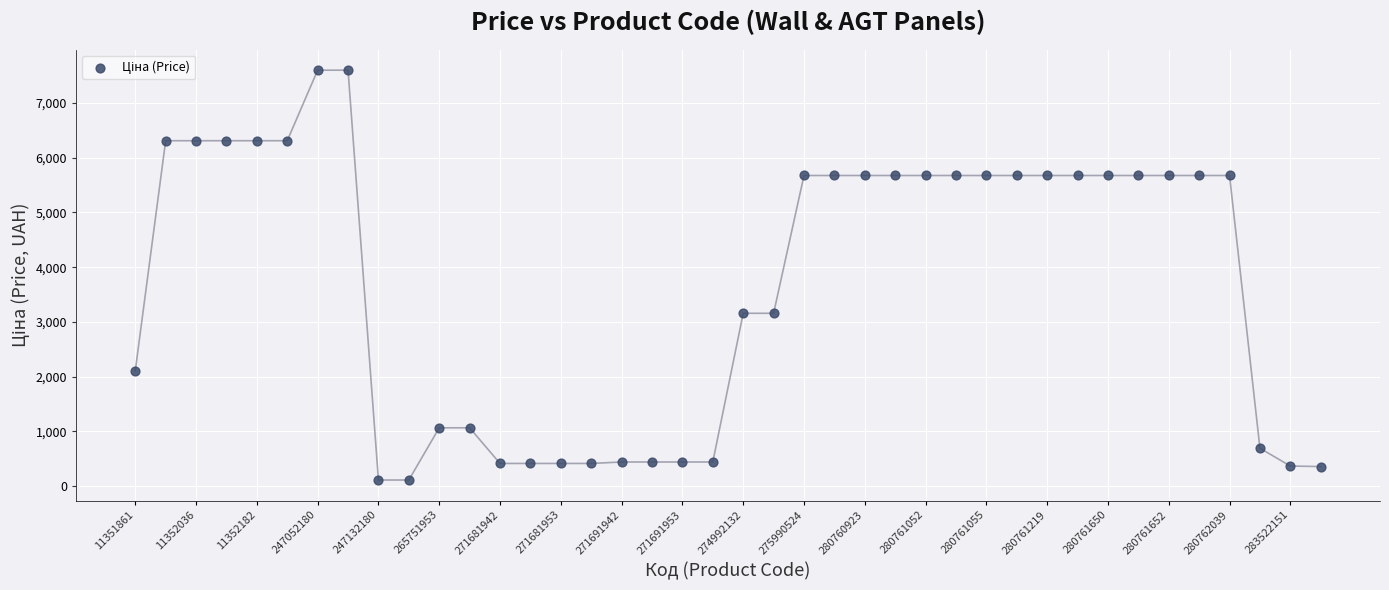

What is the range of Y values (max minus min)?

7482.4